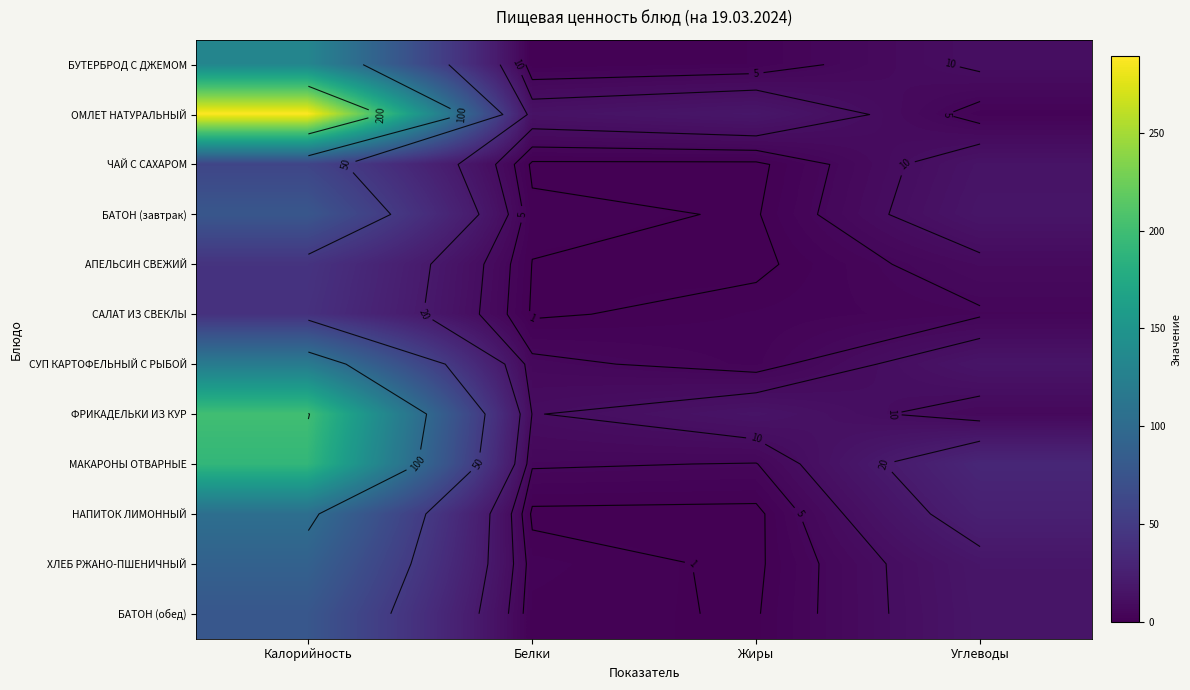

True or false: АПЕЛЬСИН СВЕЖИЙ has a value of 61.9 at Калорийность.

False